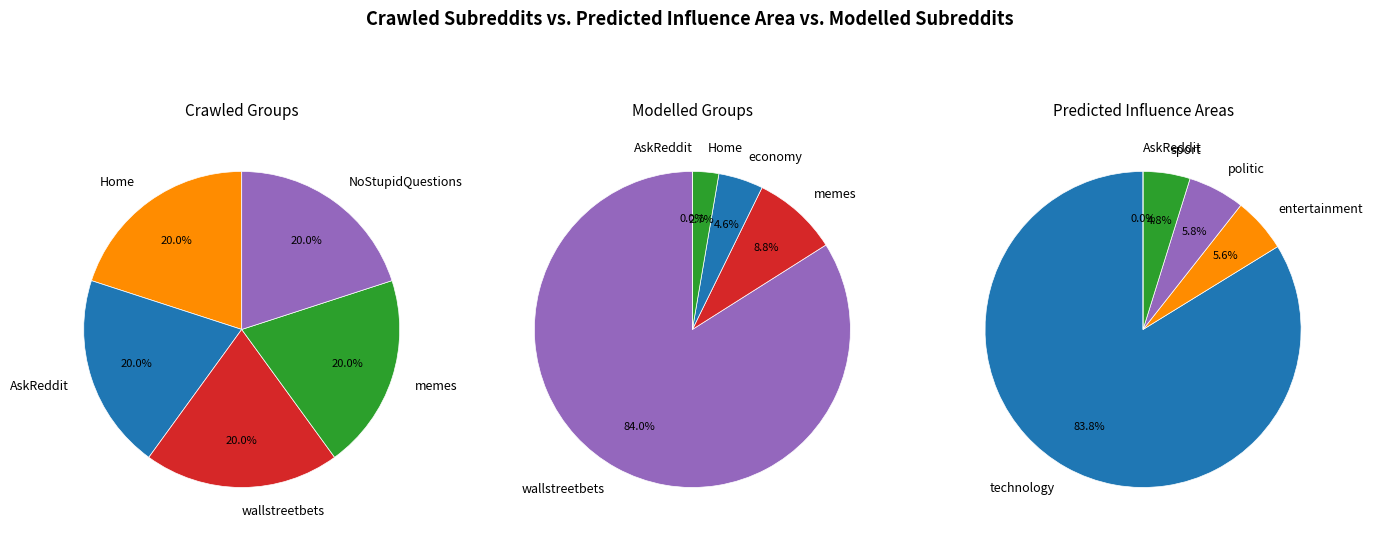

Which has a higher value, 4 or 2?

4